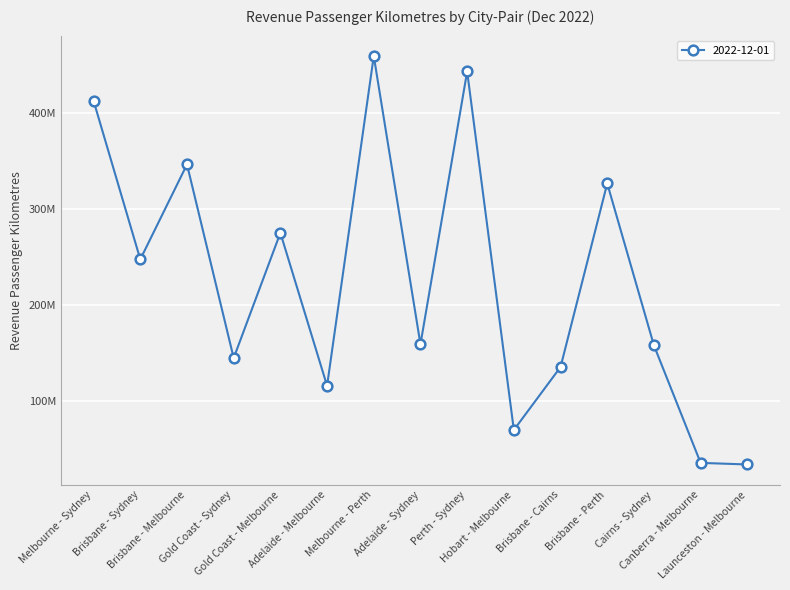

True or false: the data has more than 2 interior local peaks.

True